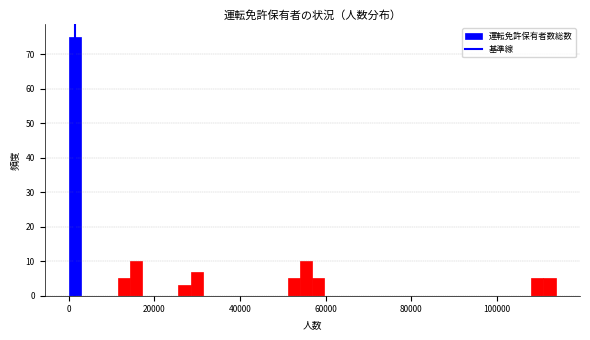

Around what value on the x-axis is the tallest bar? Give the approximate position of its centre, as read against the axis.

2000